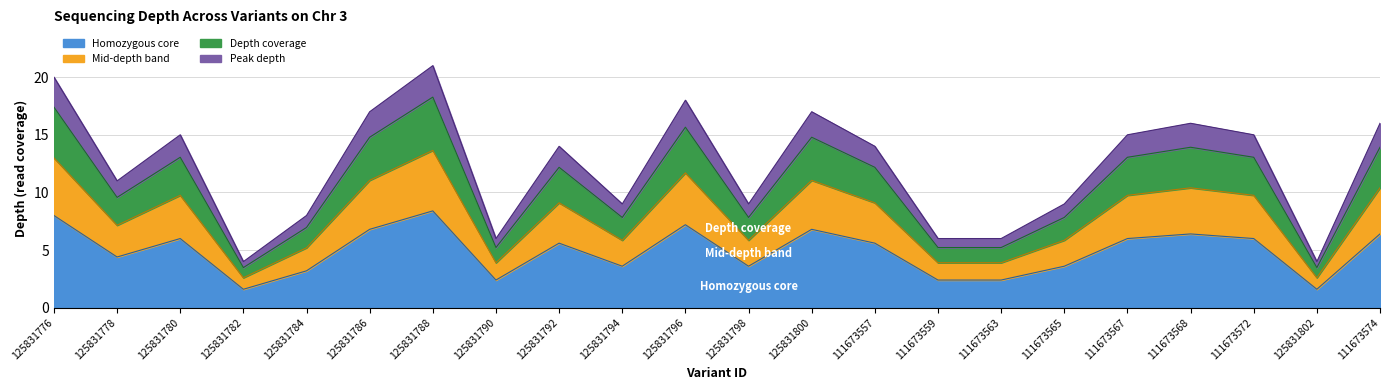

What is the label of the 1st point from the right?

111673574